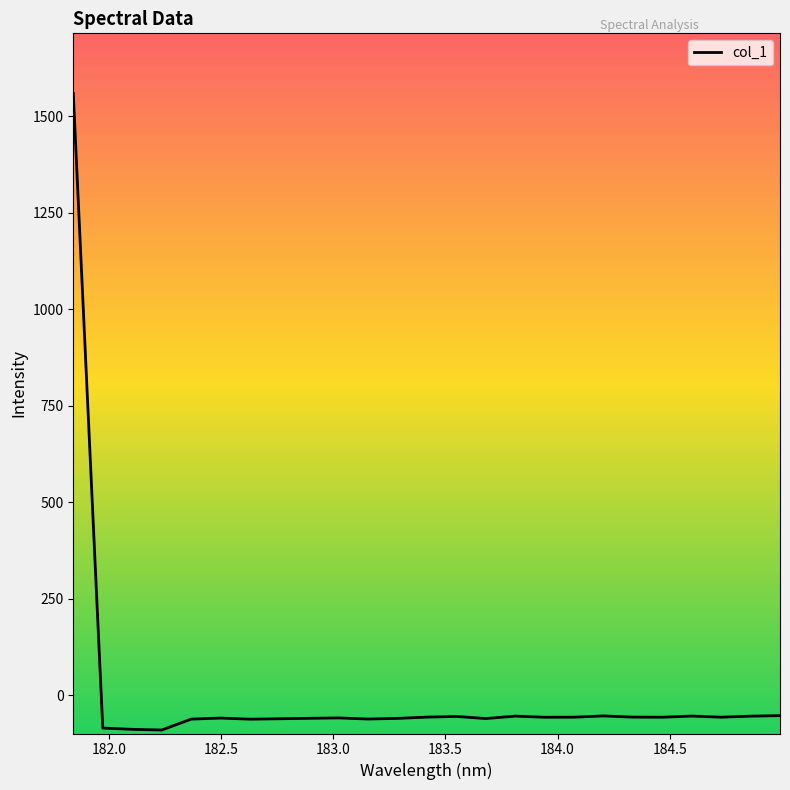

What is the difference between the maximum and minimum values?

1649.0